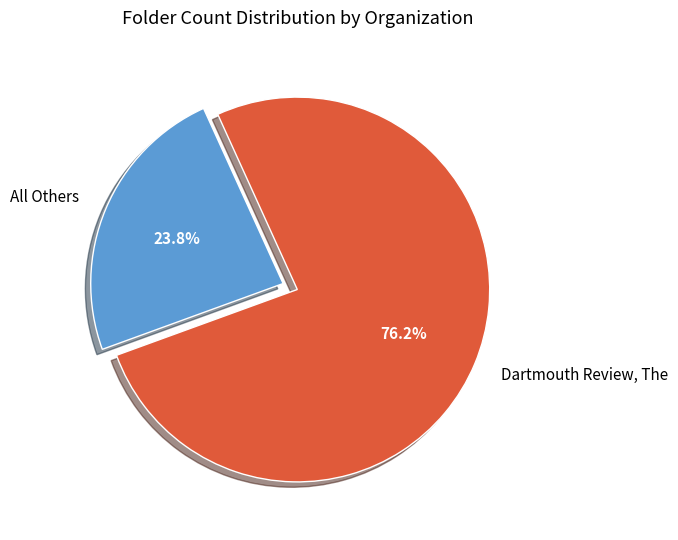

Which slice is the largest?

Dartmouth Review, The